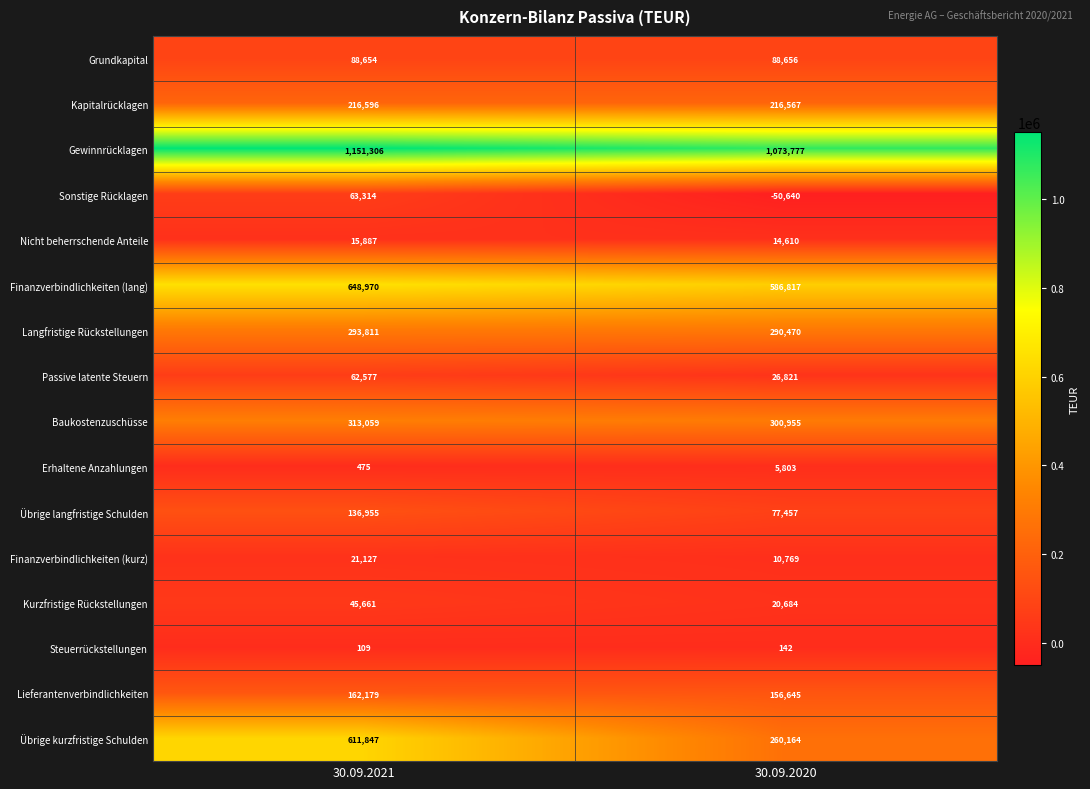

At which category is the sum across all series the highest?

30.09.2021